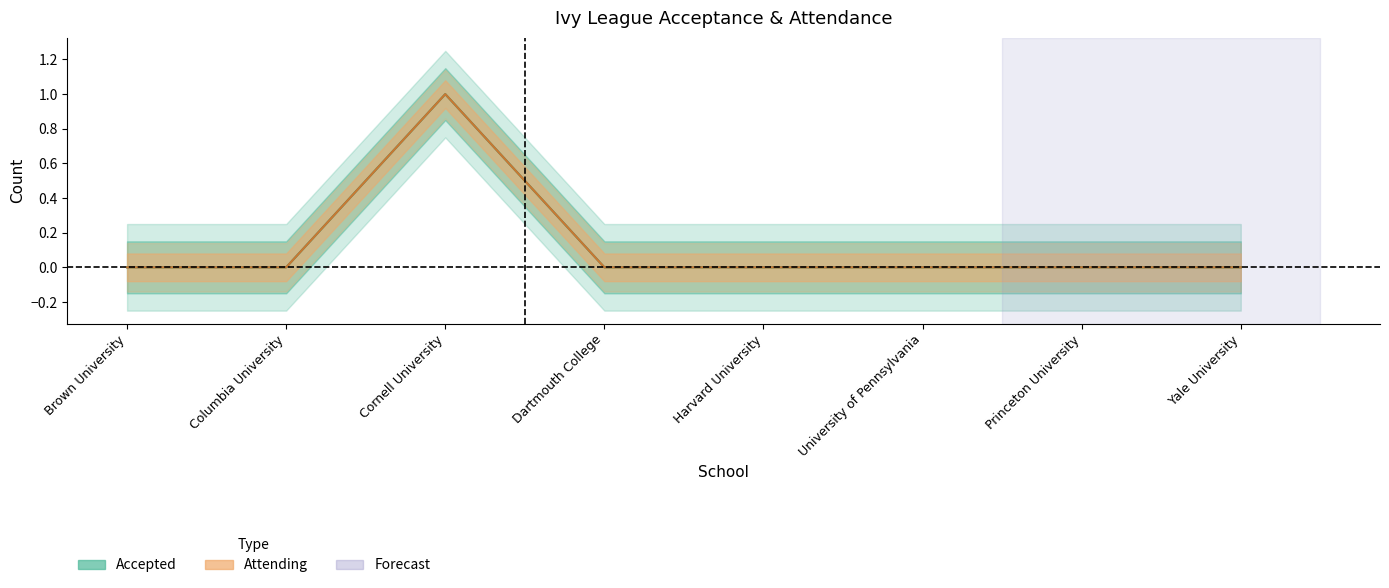

How many data points in Attending are above 0?

1